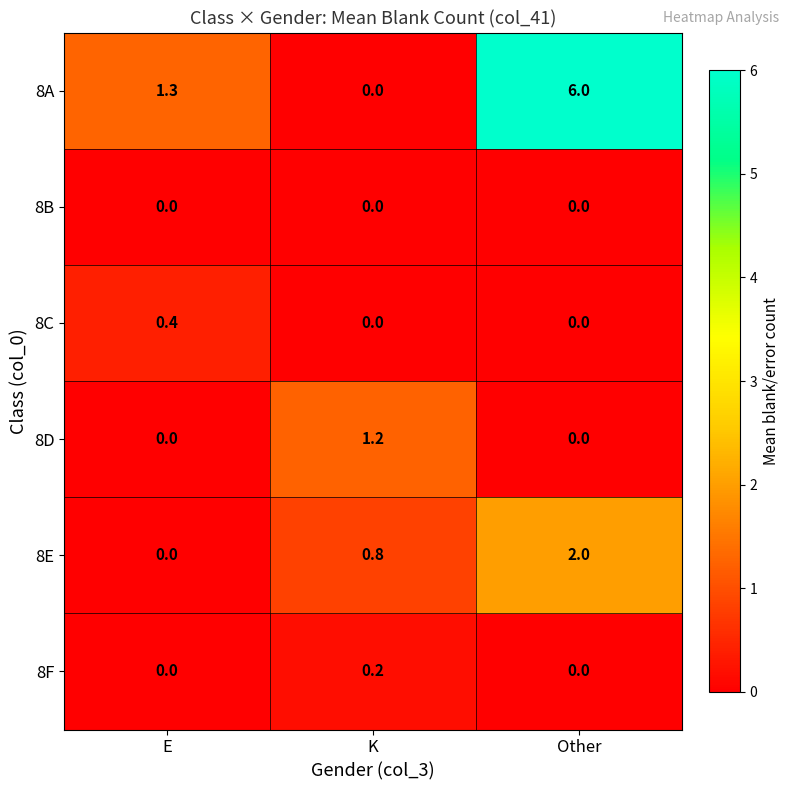

At which label is 8A closest to 3?

E